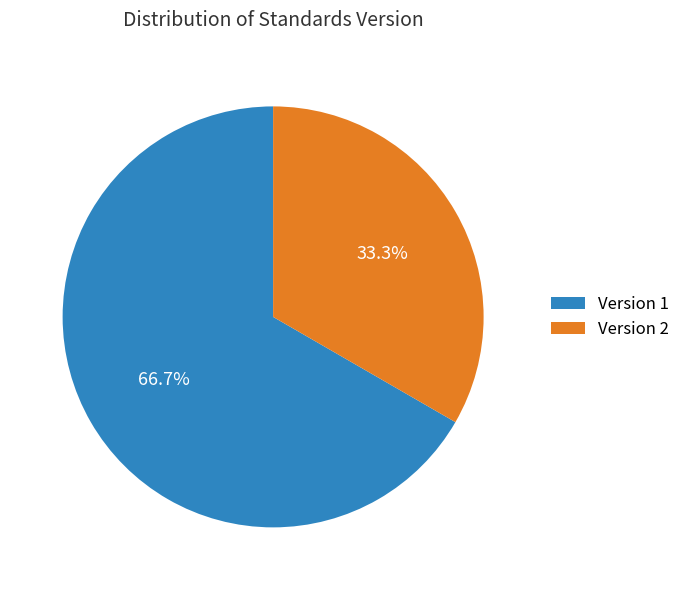

Is there a majority slice in this chart?

Yes